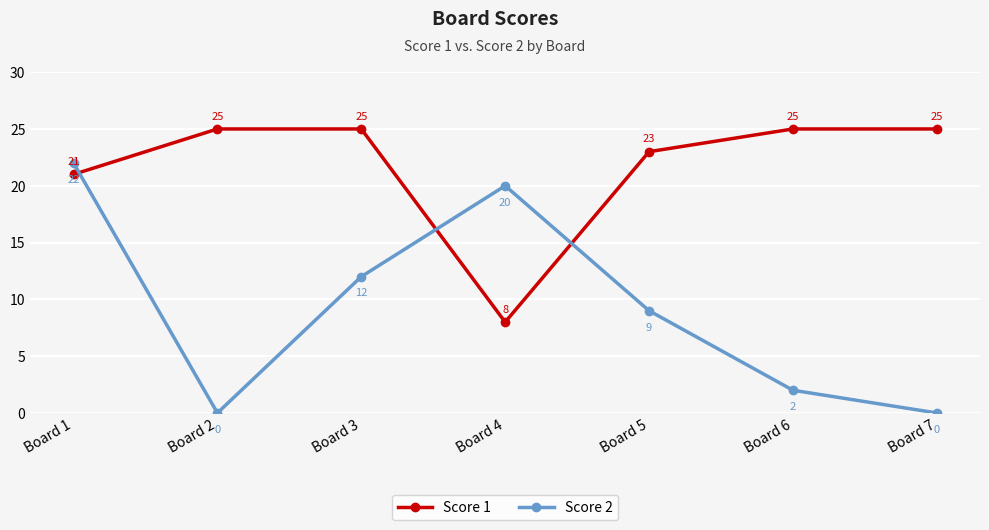

What value does the Score 2 series have at Board 4, to the nearest 5?

20